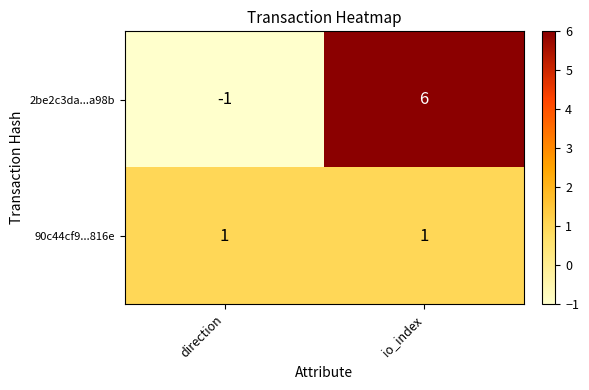

Reading right to left, what are all the values shown in this chart?

2be2c3da...a98b: io_index=6	direction=-1
90c44cf9...816e: io_index=1	direction=1